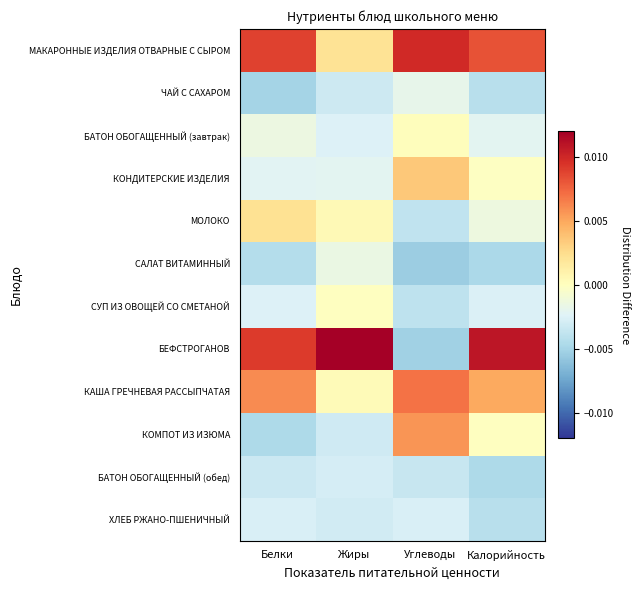

Between Жиры and Углеводы, which series saw the biggest shift?

БЕФСТРОГАНОВ